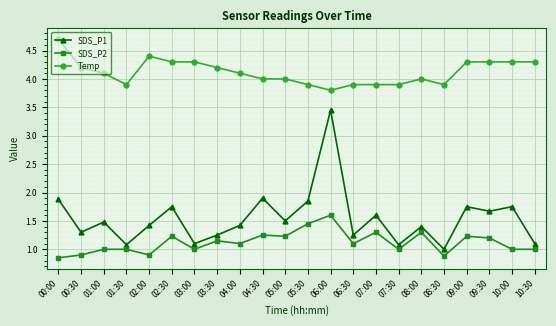

What is the highest value of the Temp series?

4.7